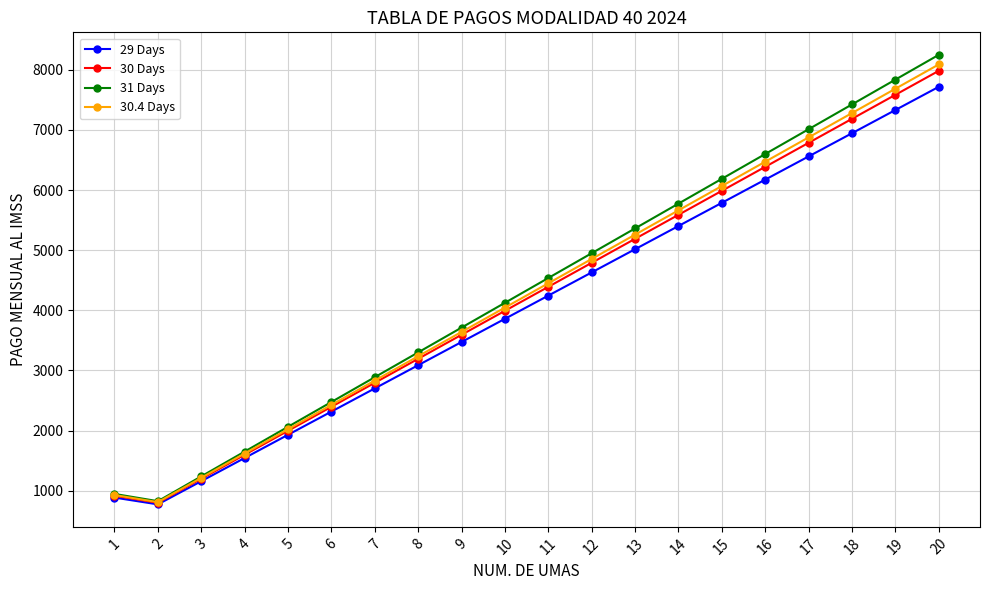

What is the sum of the 31 Days values at 14 and 12?

10724.9